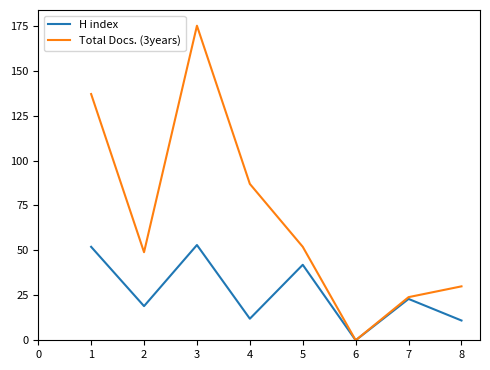

At how many categories does at least one series exceed 102?

2